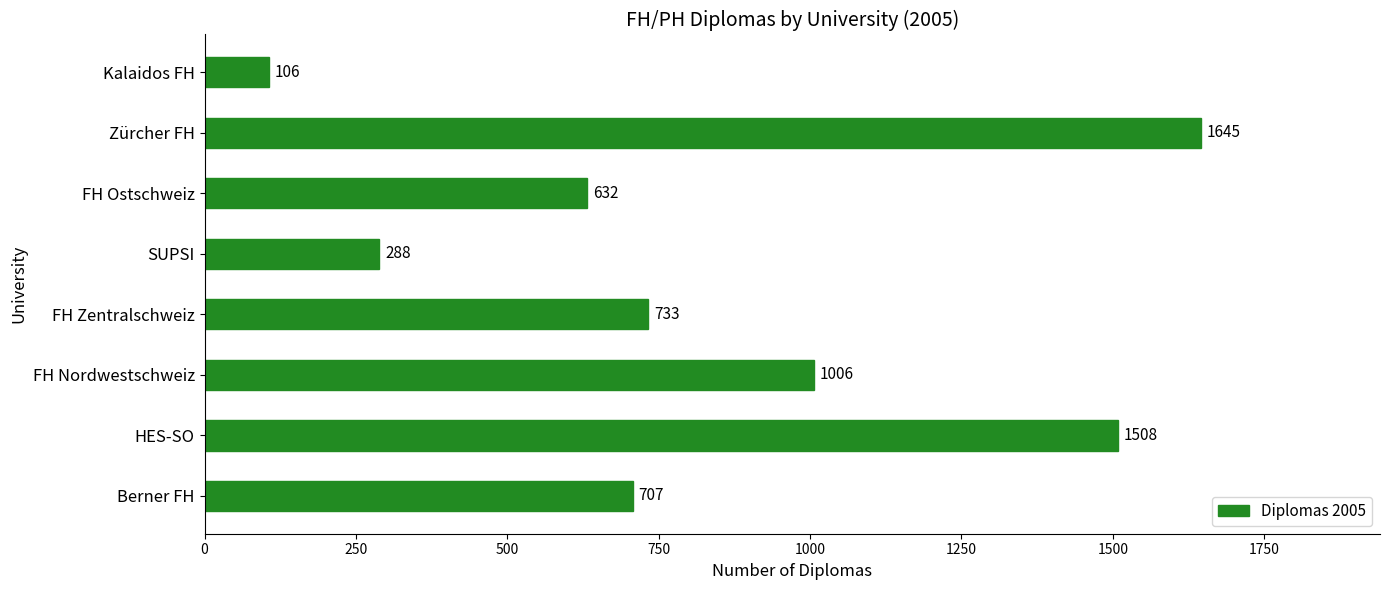

How many bars are there in total?

8